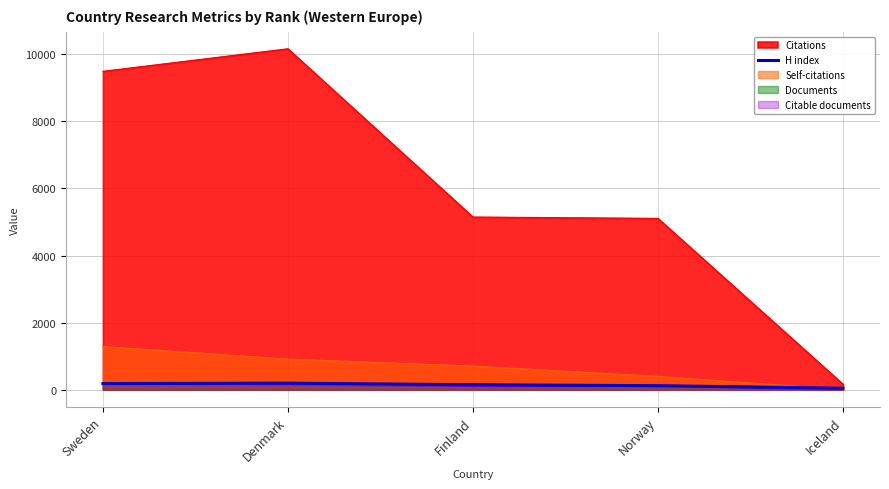

The chart shows a value of 45 at Iceland. True or false?

True